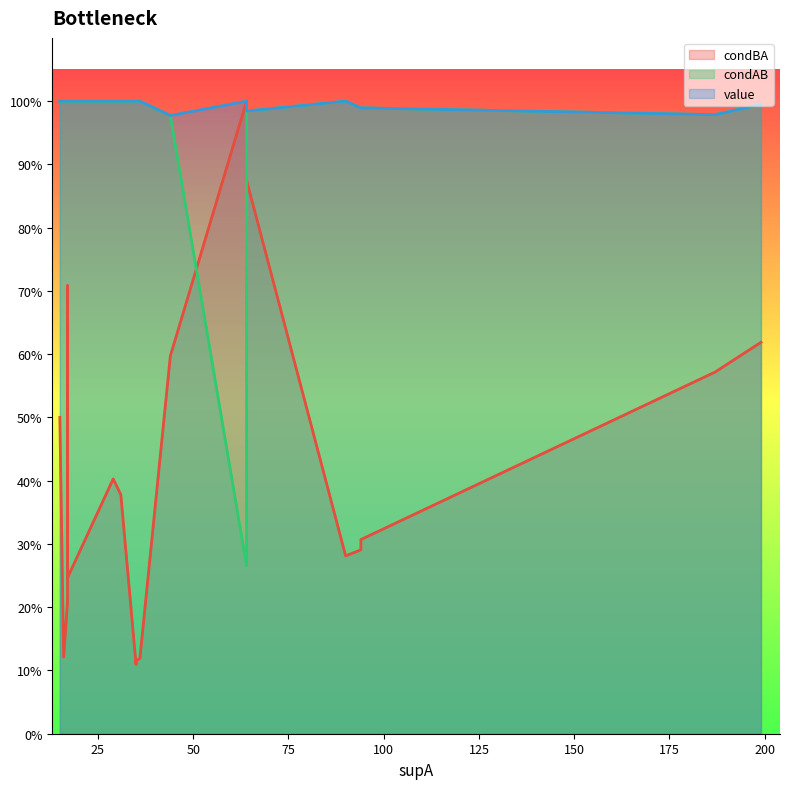

Between 64 and 29, which series saw the biggest shift?

condBA